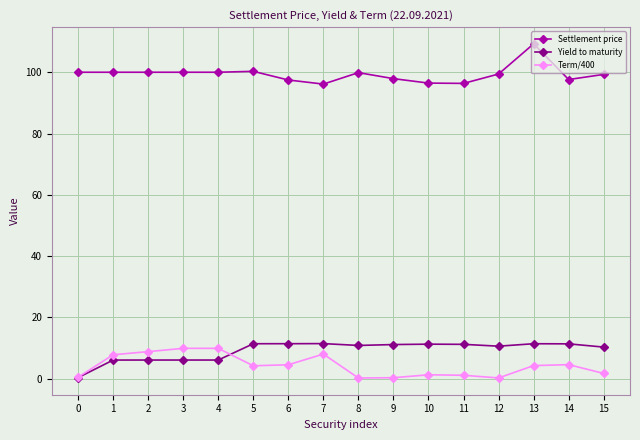

What is the sum of the Yield to maturity values at 8 and 13?

22.3